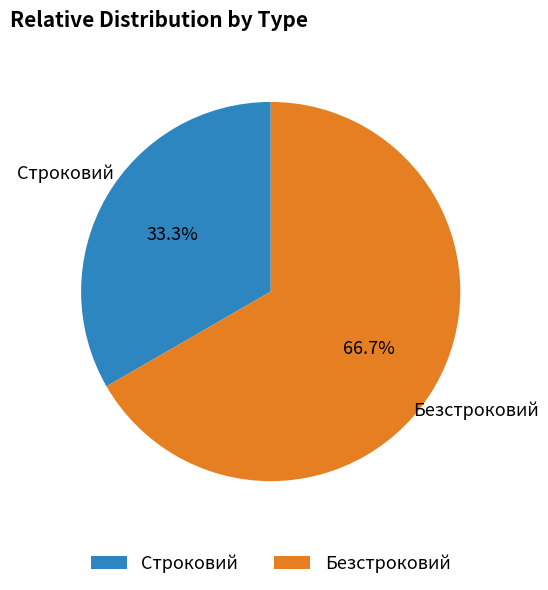

What is the ratio of the value at Строковий to the value at Безстроковий?

0.5